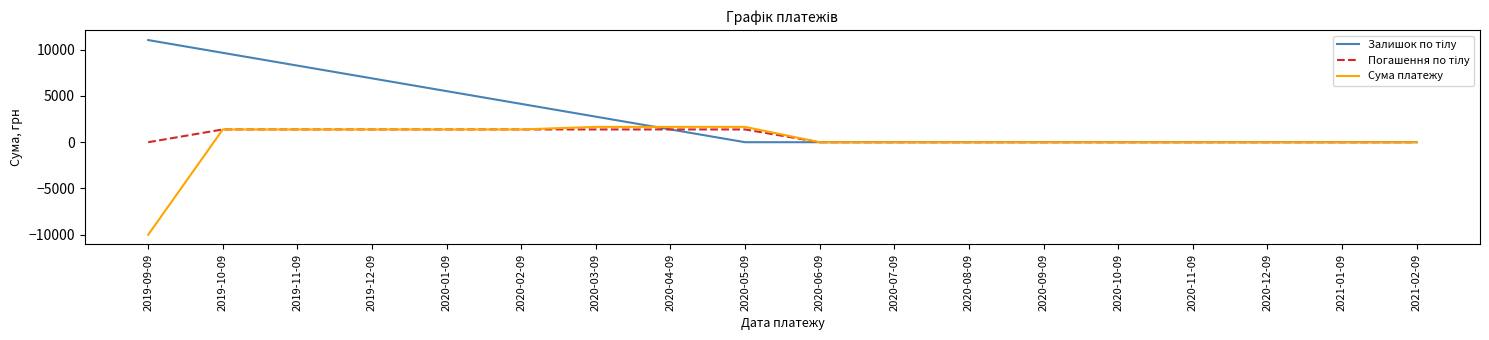

The value of Сума платежу at 2020-08-09 is -7741.8. True or false?

False